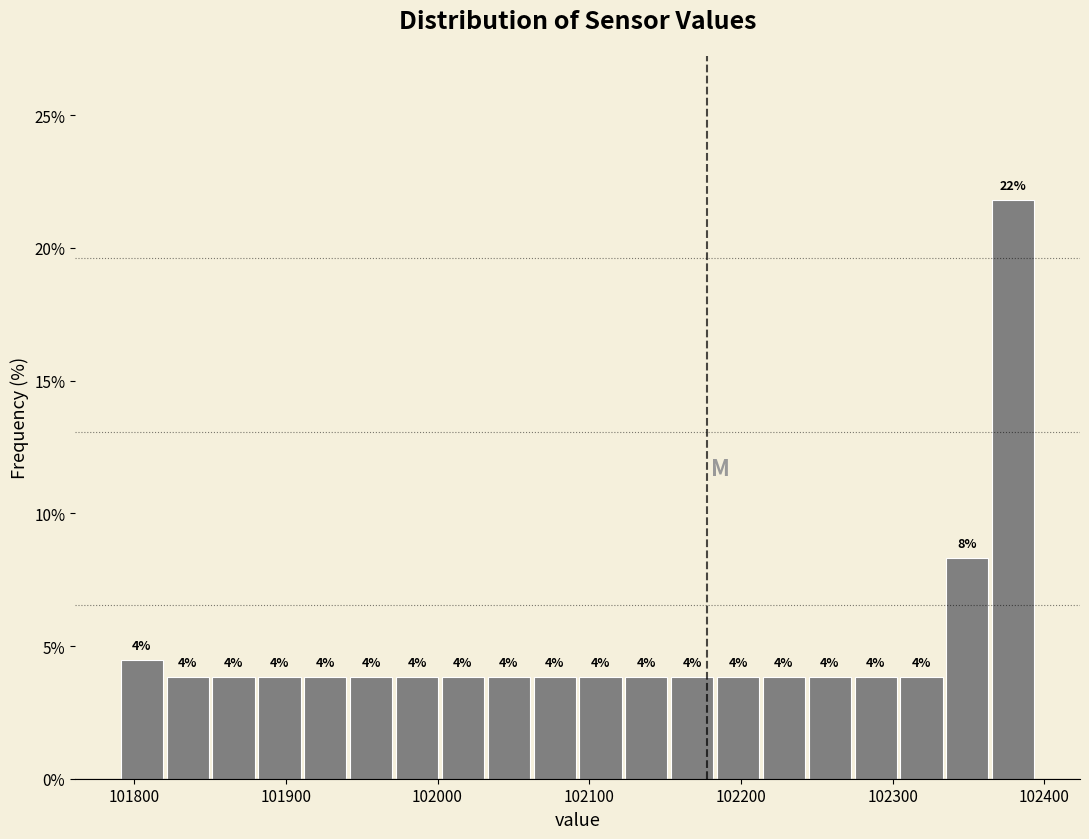

Read against the x-axis, roughly where is the centre of the tallest bar?

102380